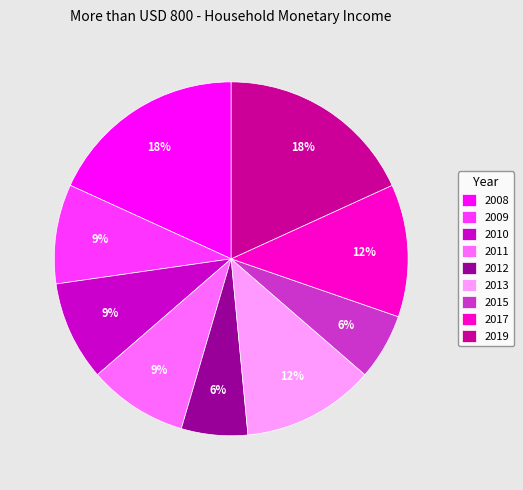

What percentage is the 2019 slice, to the nearest percent?

18%